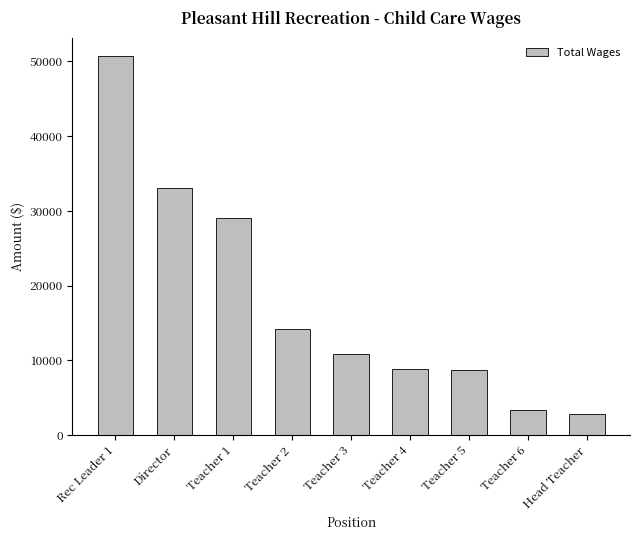

Read the value at Teacher 1.

29019